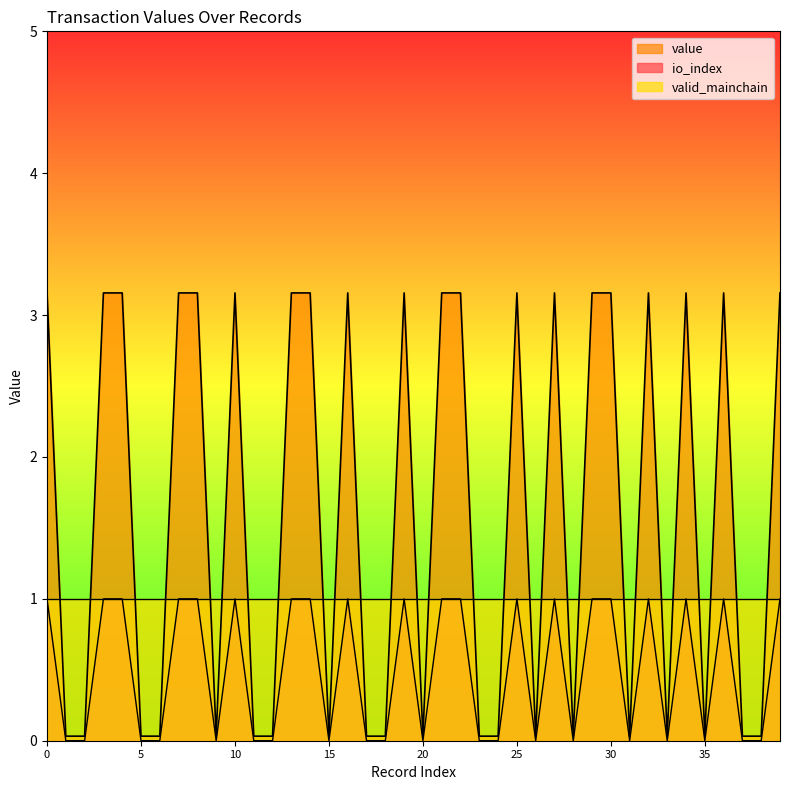

Rank the categories by io_index value from highest to lowest.

0, 3, 4, 7, 8, 10, 13, 14, 16, 19, 21, 22, 25, 27, 29, 30, 32, 34, 36, 39, 1, 2, 5, 6, 9, 11, 12, 15, 17, 18, 20, 23, 24, 26, 28, 31, 33, 35, 37, 38